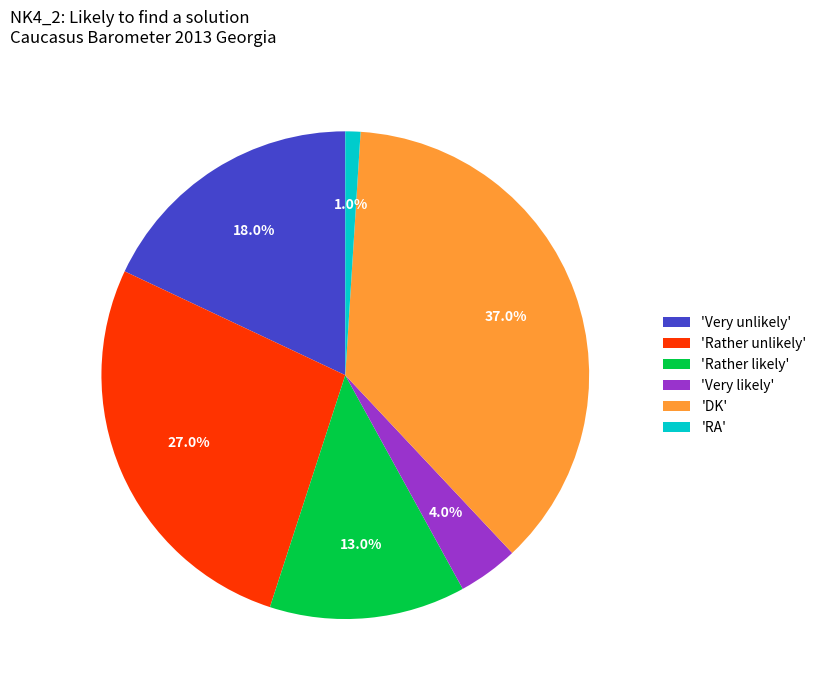

Does any single category account for the majority?

No